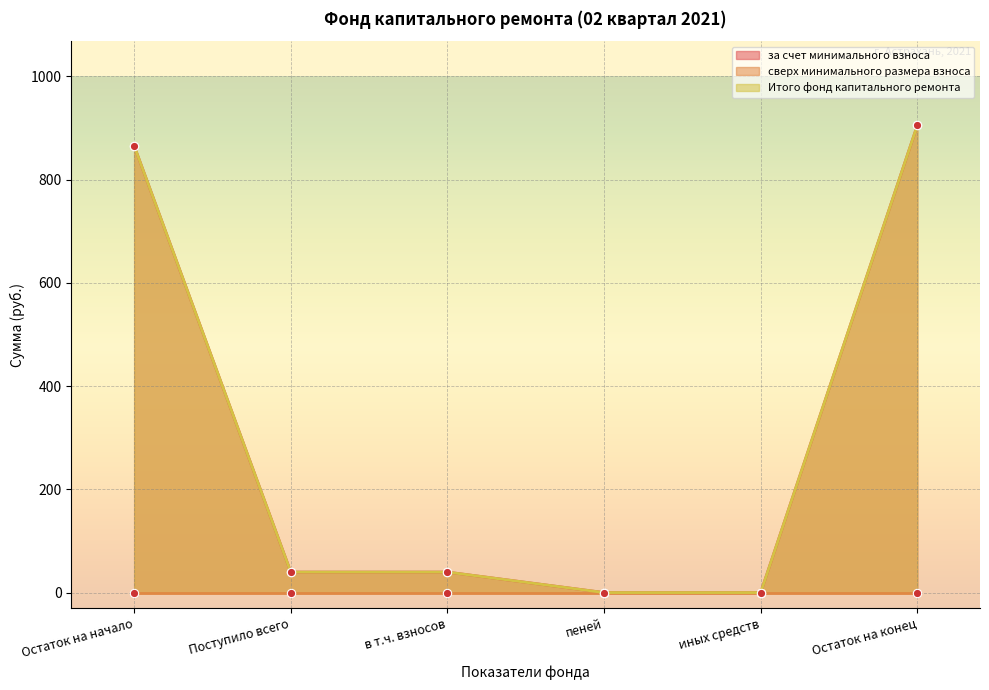

What is the difference between the maximum and minimum values in the Итого фонд капитального ремонта series?

905.4